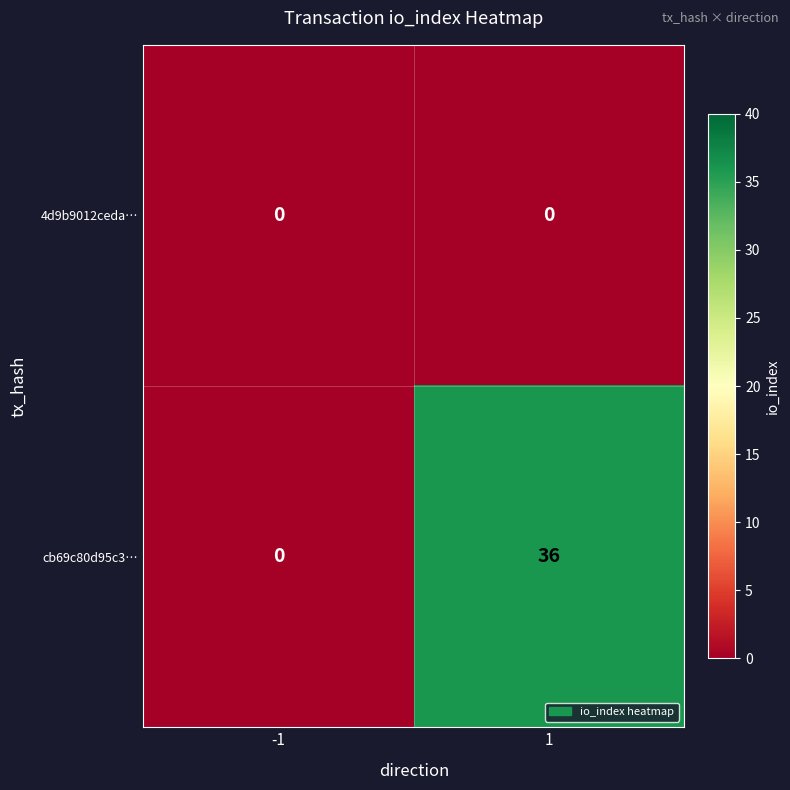

Which series has the largest total across all categories?

cb69c80d95c3…